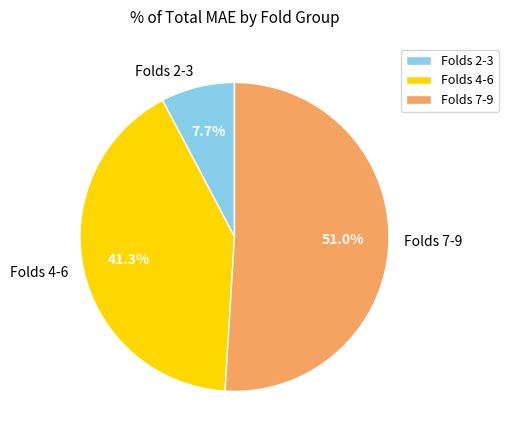

What is the ratio of the value at Folds 7-9 to the value at Folds 2-3?

6.6